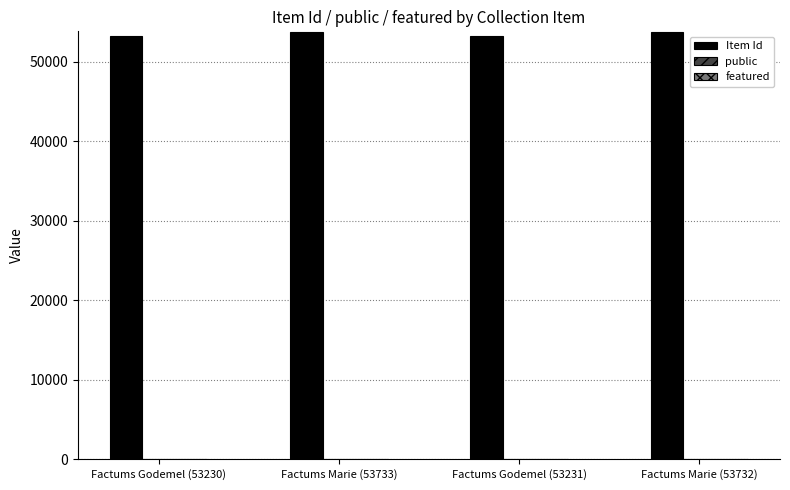

The Item Id series shows 13682 at Factums Marie (53733). True or false?

False